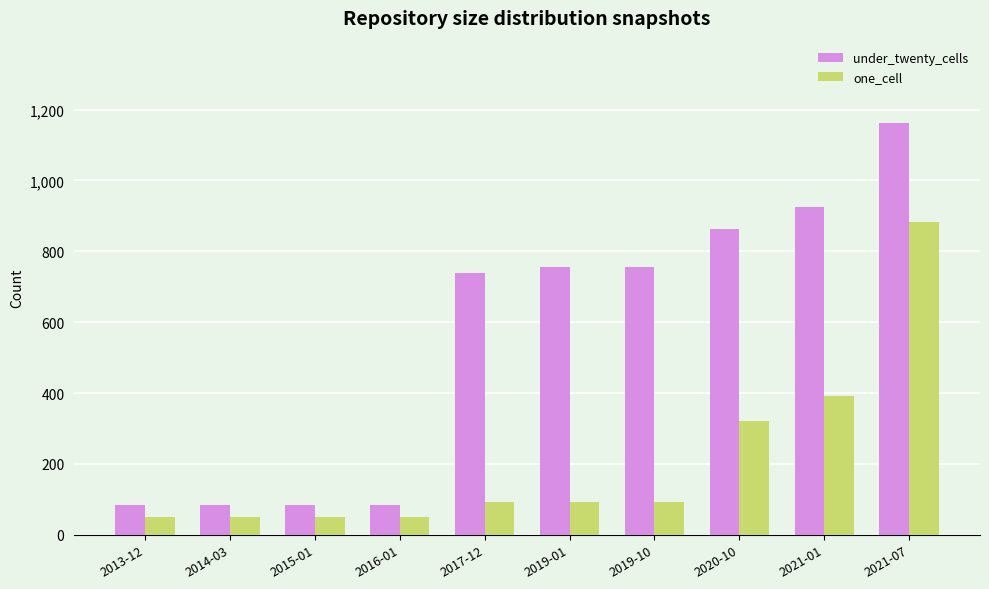

What is the total value across all series at 2013-12?

134